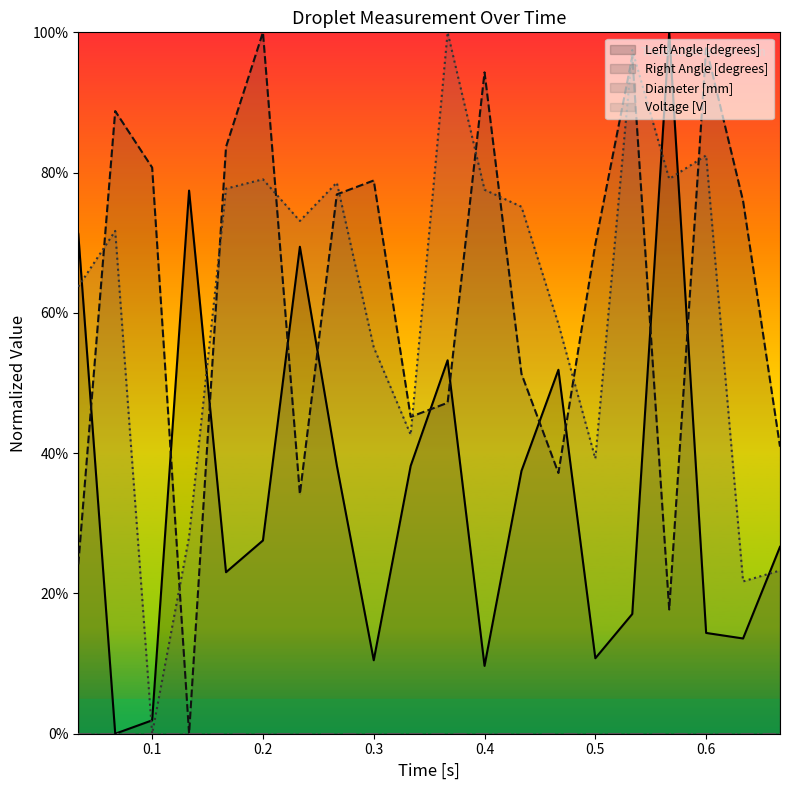

What is the label of the 14th point from the left?

0.4666666666666667